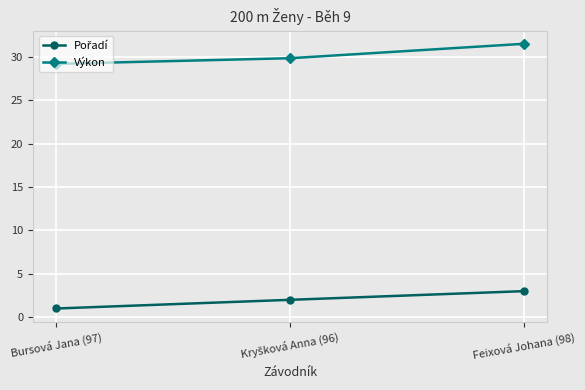

What is the difference between the highest and lowest values at Bursová Jana (97)?

28.2